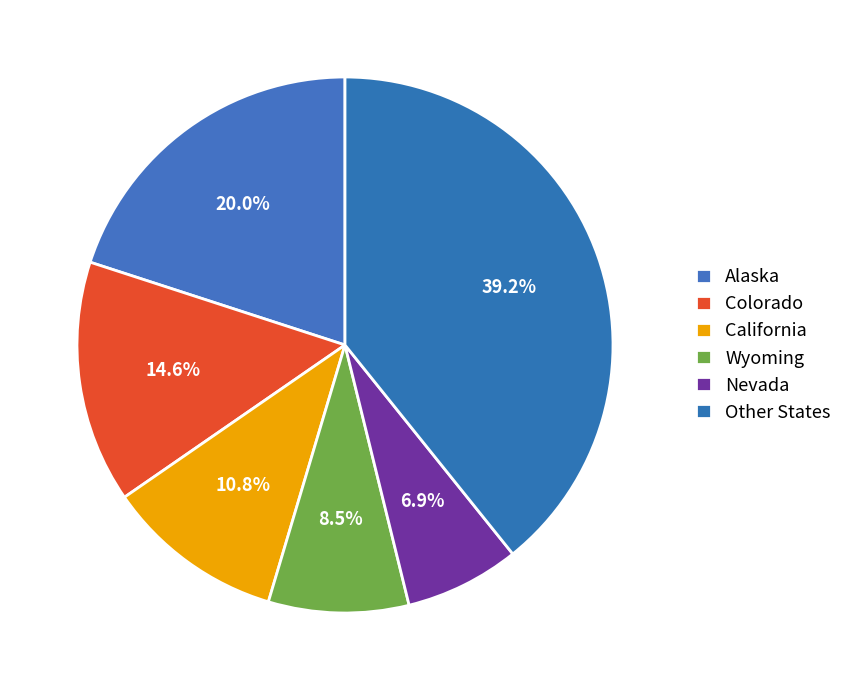

How many slices are in this pie chart?

6